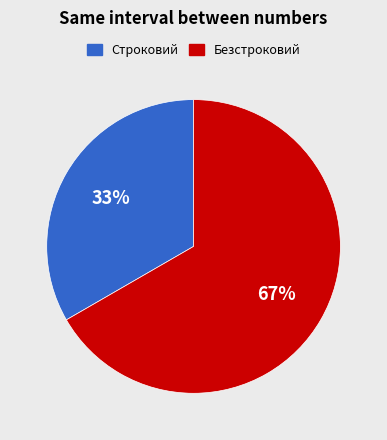

True or false: Строковий accounts for 33% of the total.

True